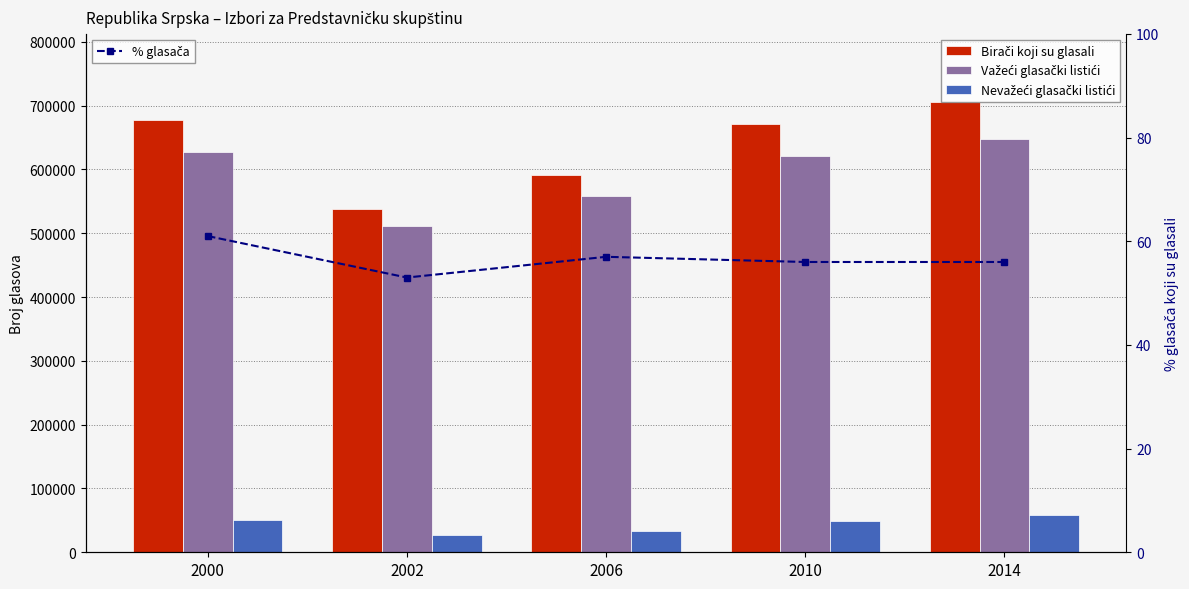

At which label is Nevažeći glasački listići closest to 42799?

2010